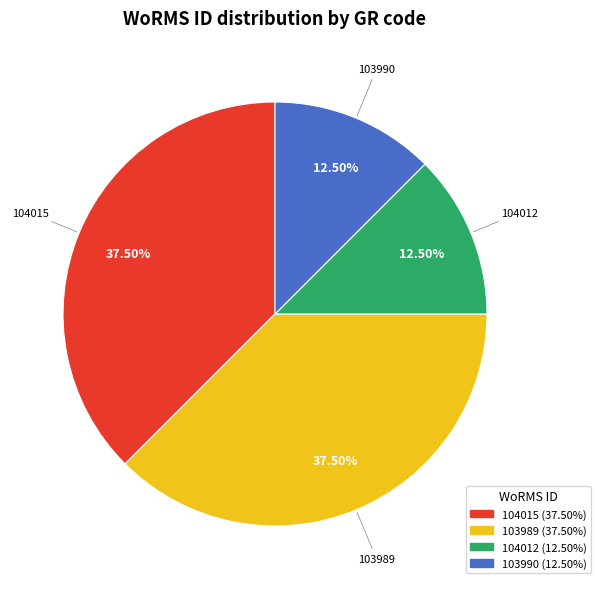

Is there a majority slice in this chart?

No